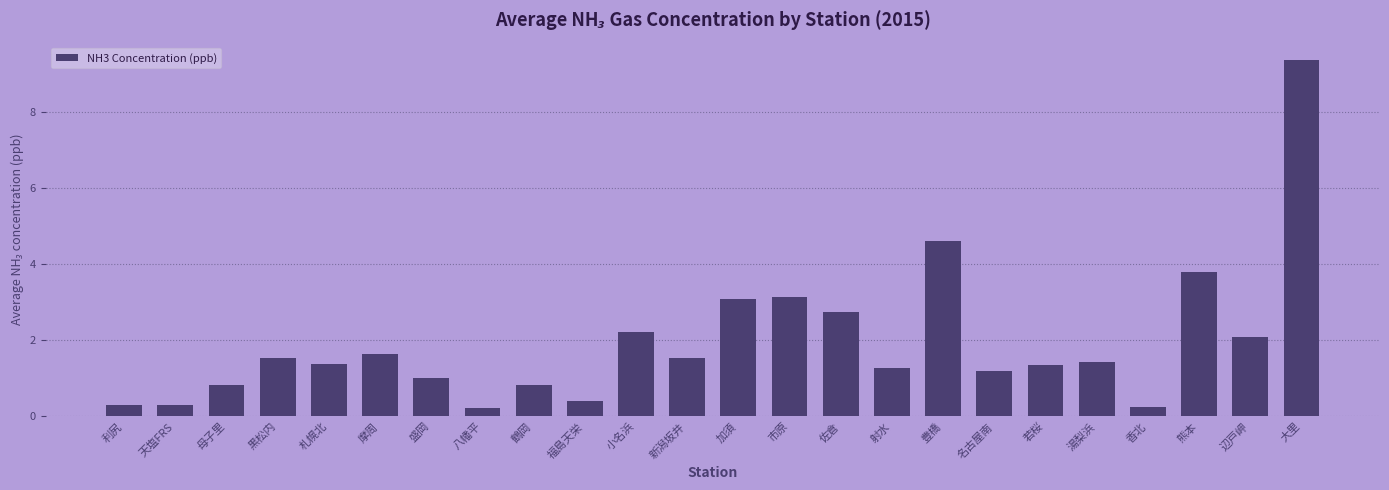

Where does the data first go above 1?

黒松内